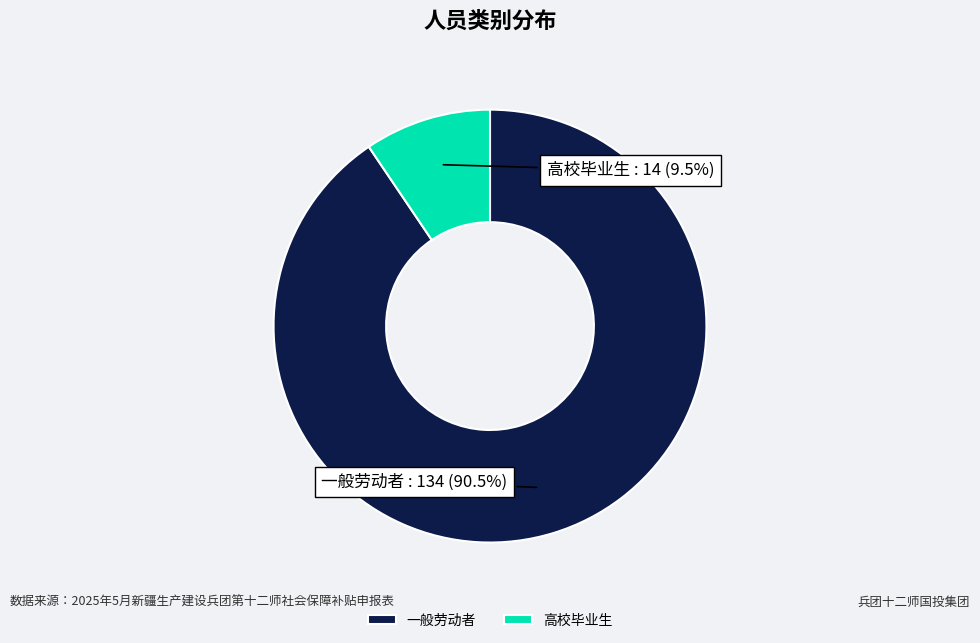

Rank the categories by value from lowest to highest.

高校毕业生, 一般劳动者